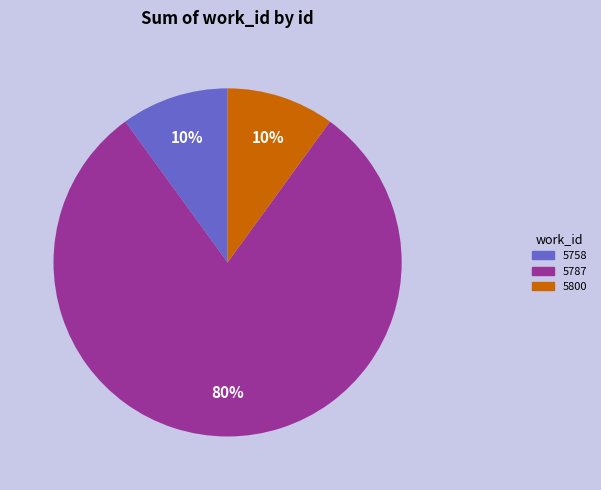

Does any single category account for the majority?

Yes